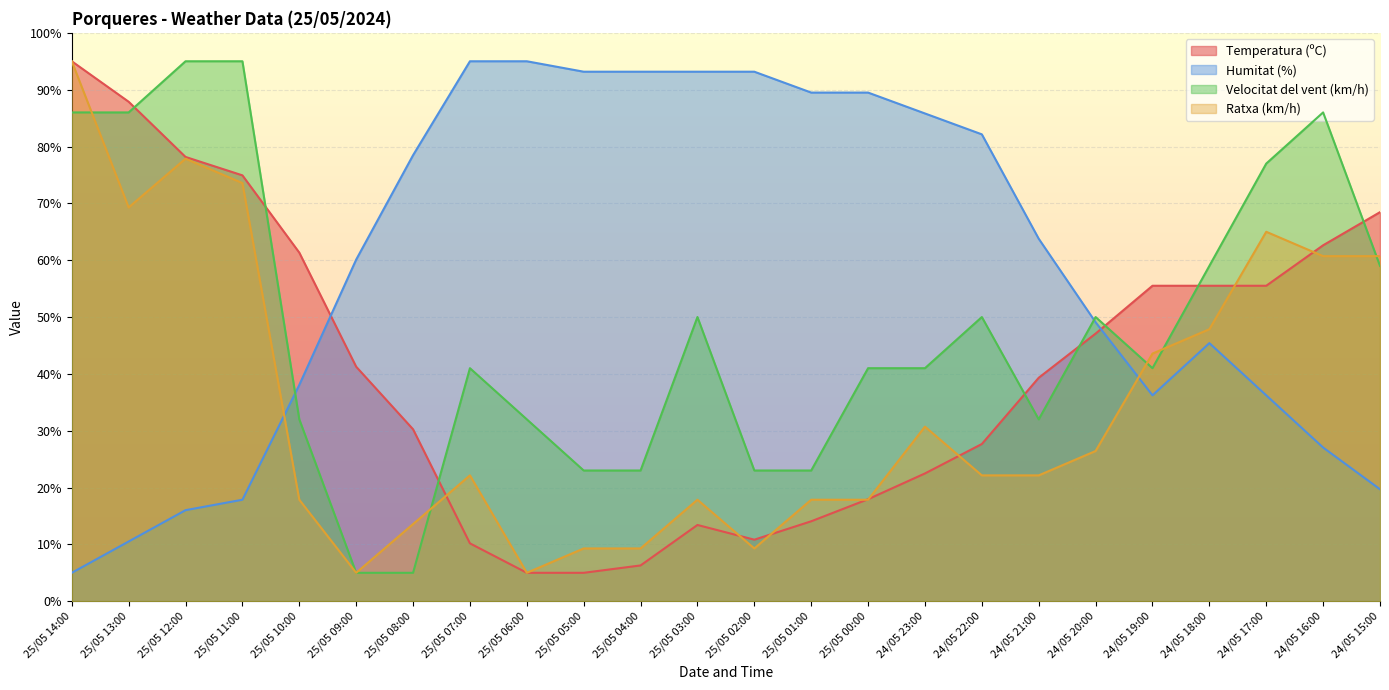

What is the label of the 23rd point from the right?

25/05 13:00